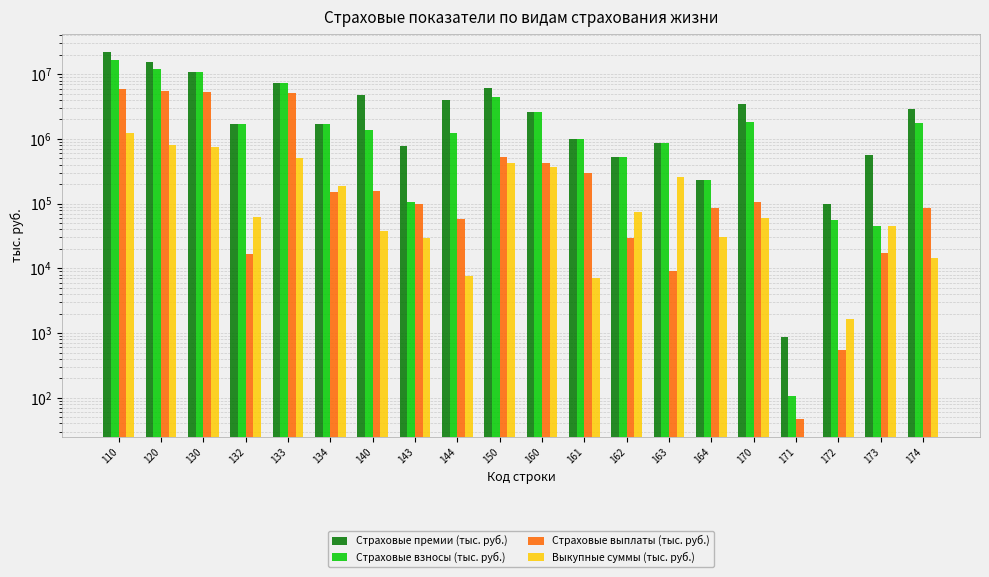

List the labels in order of Страховые премии (тыс. руб.) value, largest first.

110, 120, 130, 133, 150, 140, 144, 170, 174, 160, 134, 132, 161, 163, 143, 173, 162, 164, 172, 171